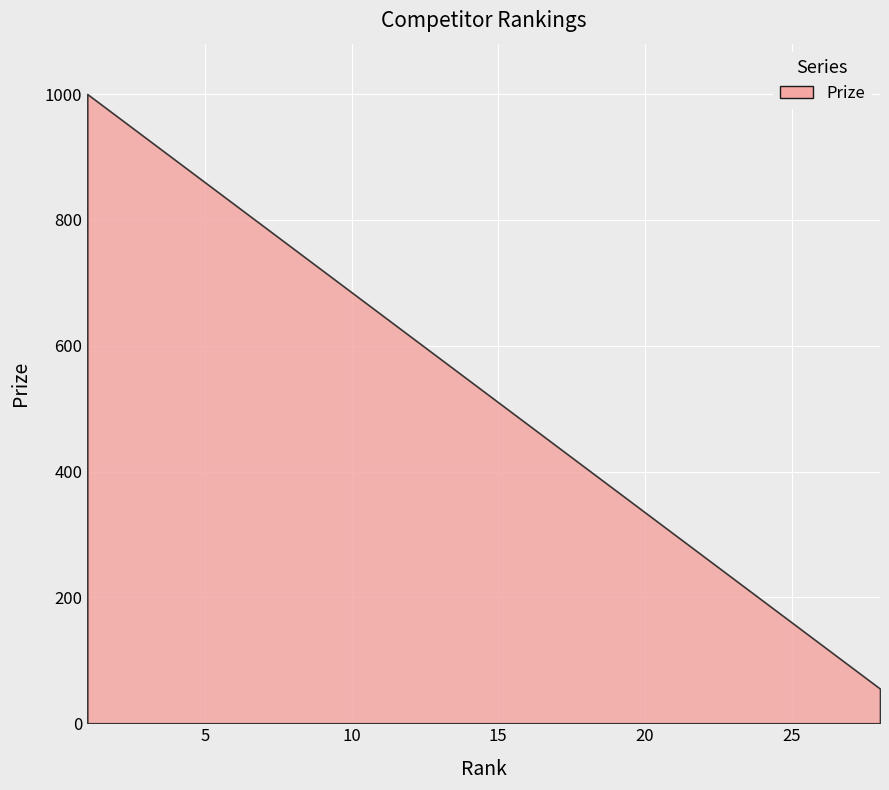

What is the difference between the maximum and minimum values?

945